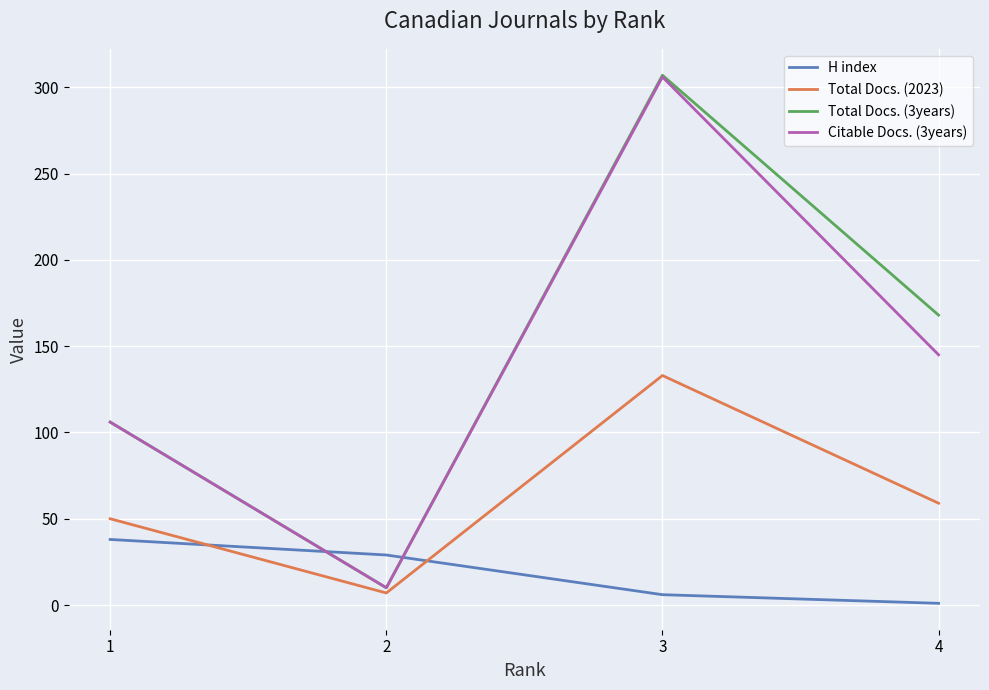

Does the chart display data point markers on the line(s)?

No